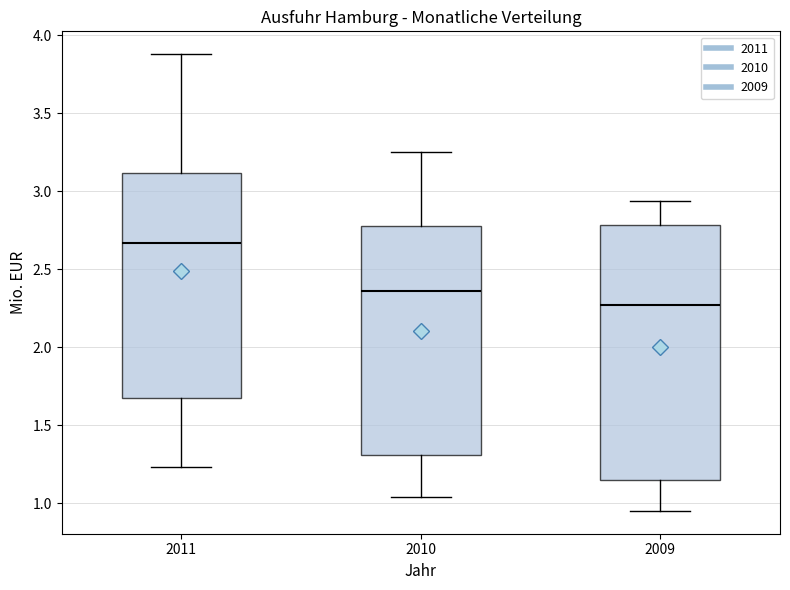

Reading left to right, transcribe this box plot: for each box, give where its median line is, the range the box spans, and where its two whiskers end, as read against the y-axis. The values are not printed on the chart, so give them approximately, as read against the axis.

2011: median 2.65, box 1.70 to 3.10, whiskers 1.25 to 3.90
2010: median 2.35, box 1.30 to 2.75, whiskers 1.05 to 3.25
2009: median 2.25, box 1.15 to 2.80, whiskers 0.95 to 2.95